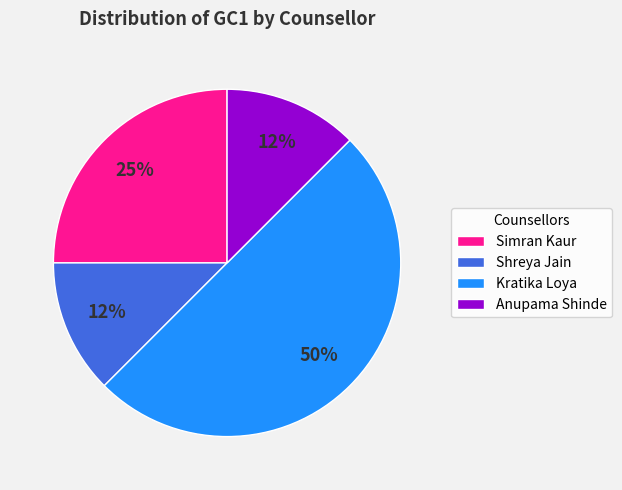

To the nearest percent, what percentage of the pie is Simran Kaur?

25%